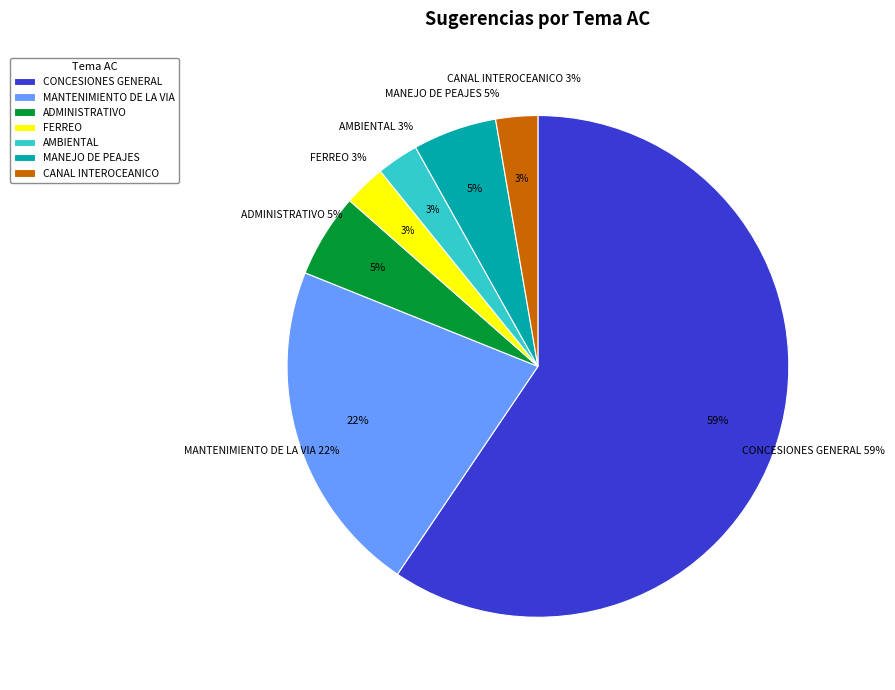

What is the largest slice in the pie chart?

CONCESIONES GENERAL